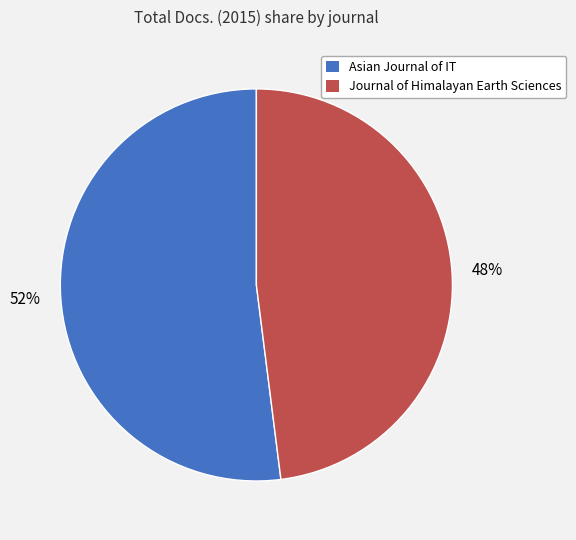

To the nearest percent, what is the average slice percentage?

50%